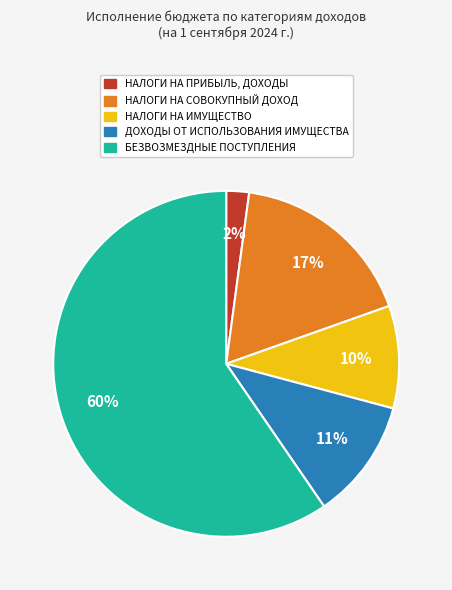

What percentage is the ДОХОДЫ ОТ ИСПОЛЬЗОВАНИЯ ИМУЩЕСТВА slice, to the nearest percent?

11%